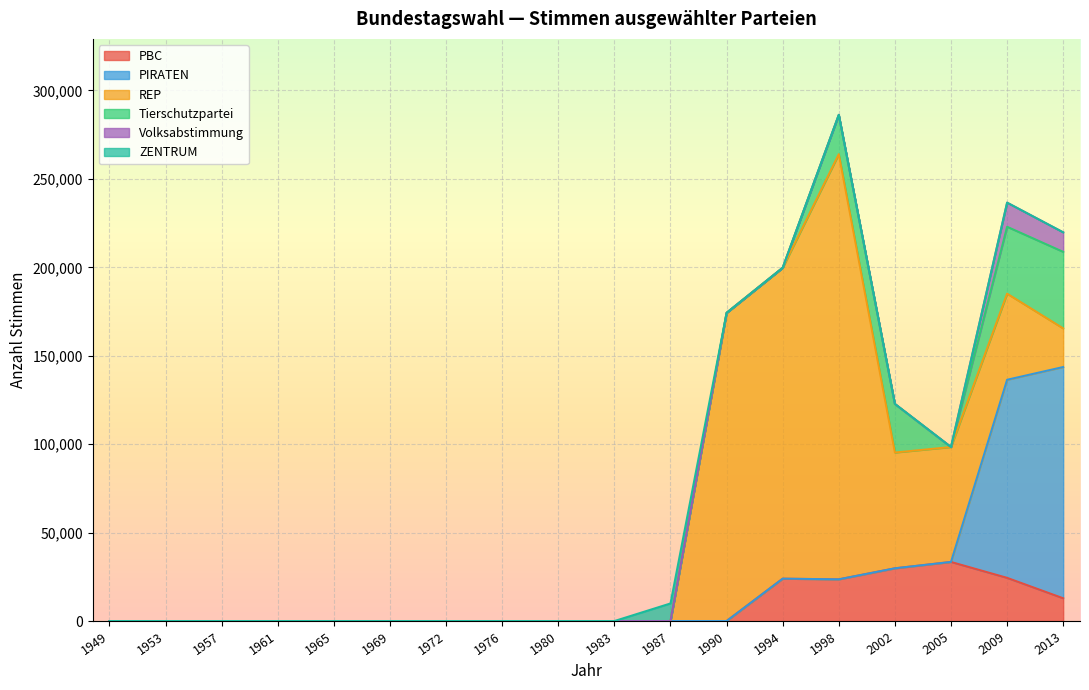

Which series has the largest total across all categories?

REP